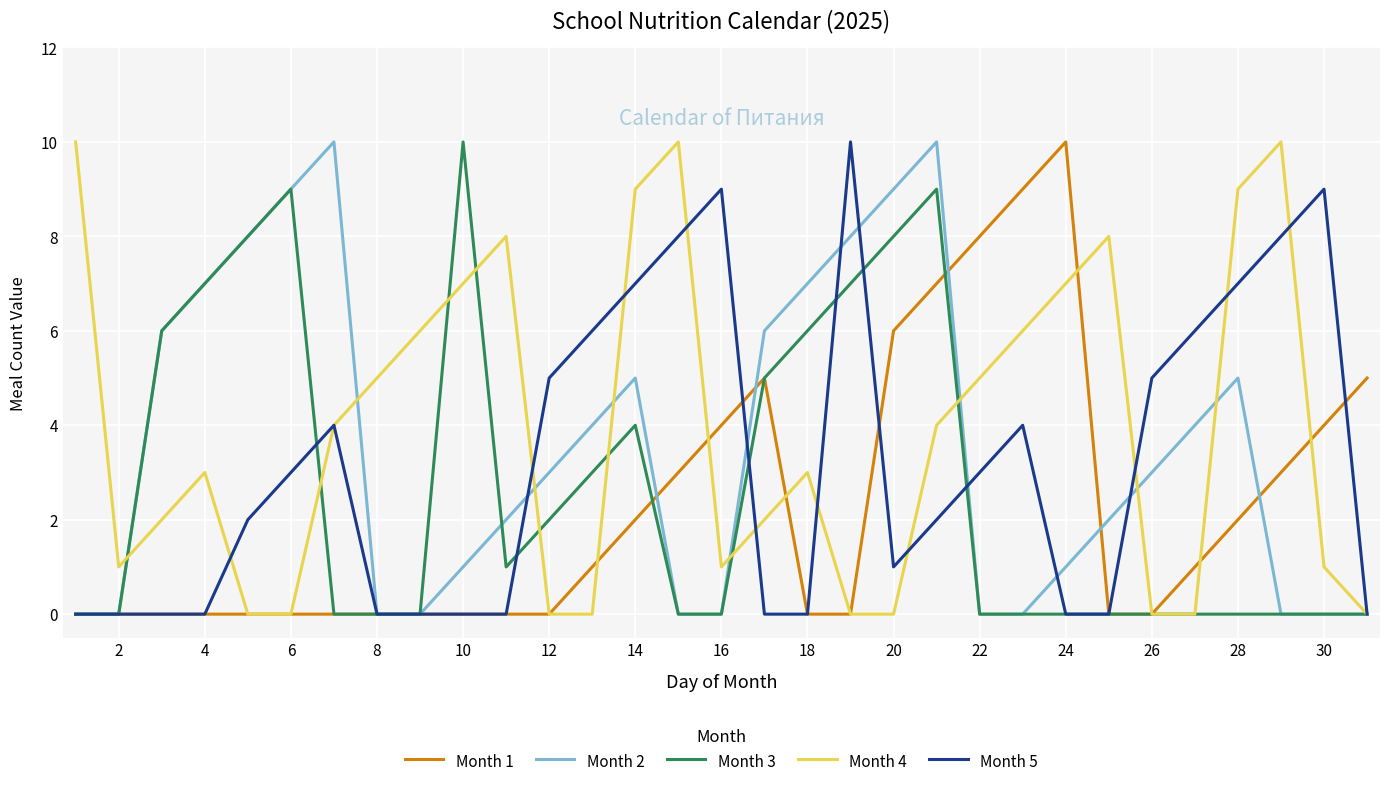

What is the maximum value shown in the chart?

10